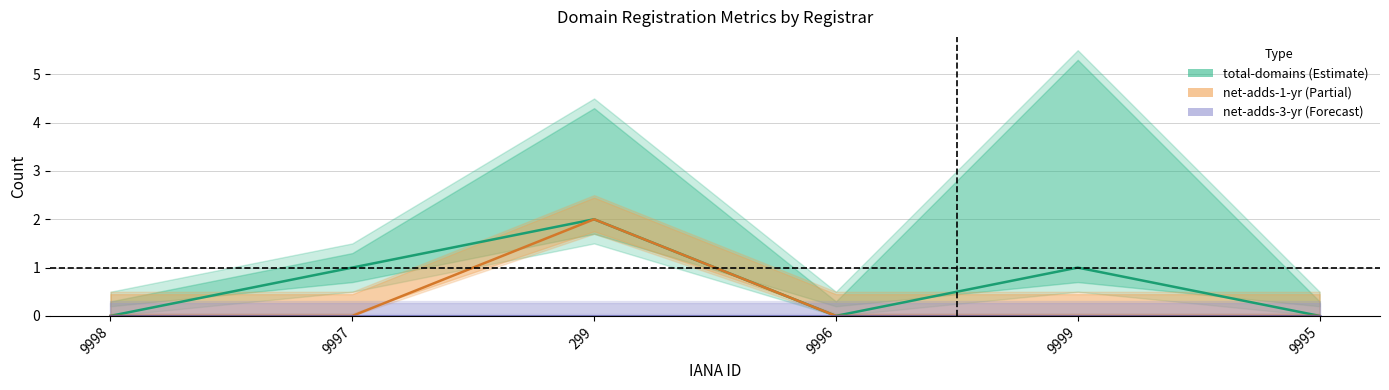

Between 9999 and 9998, which is larger?

9999